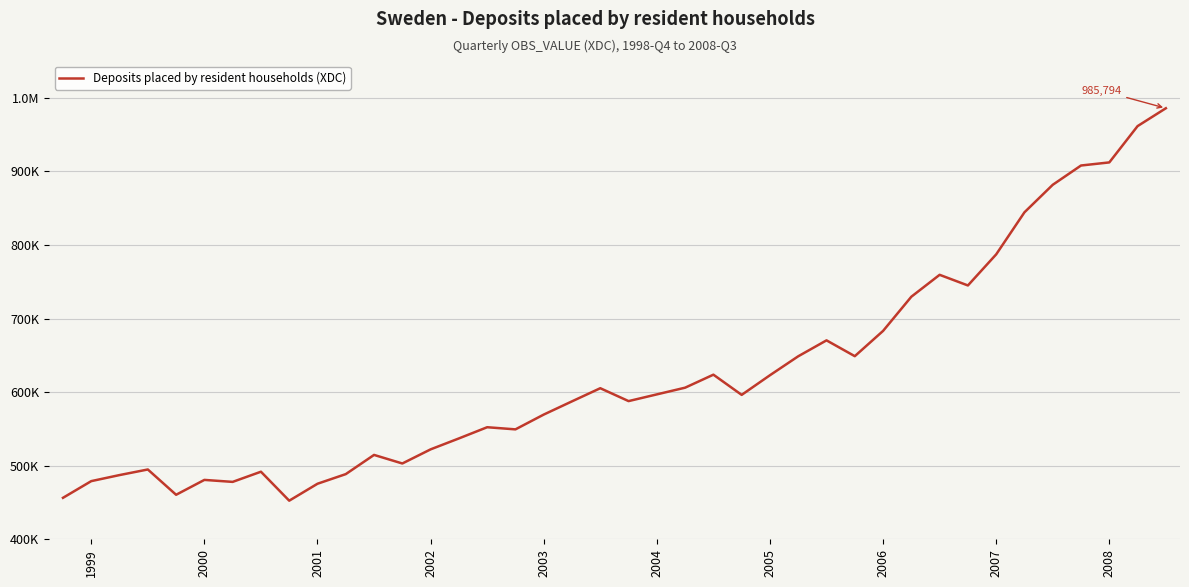

Does the chart have visible grid lines?

Yes